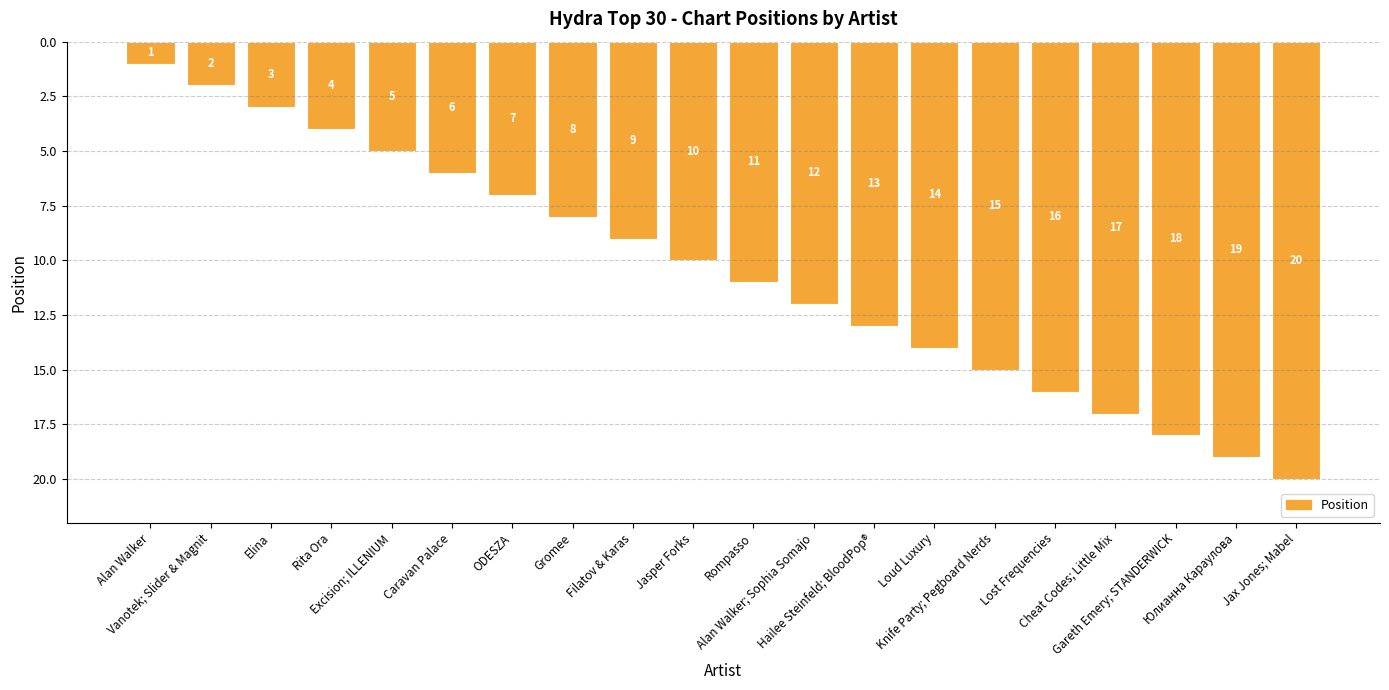

What is the difference between the maximum and minimum values?

19